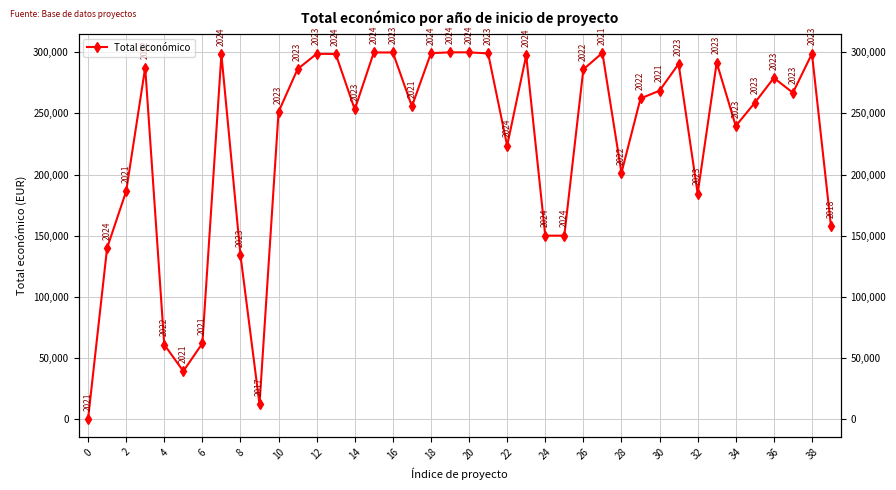

Is this an area chart (filled region under the line)?

No